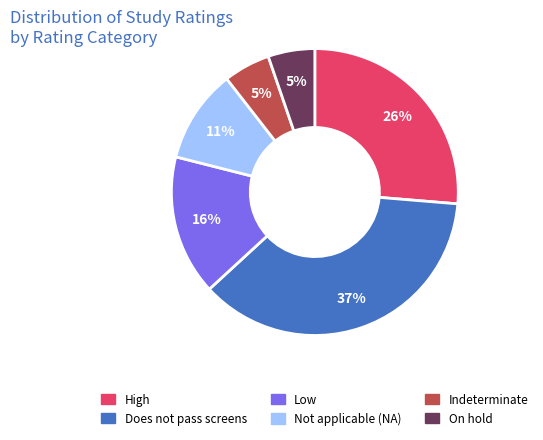

Is there any slice that represents more than half of the pie?

No